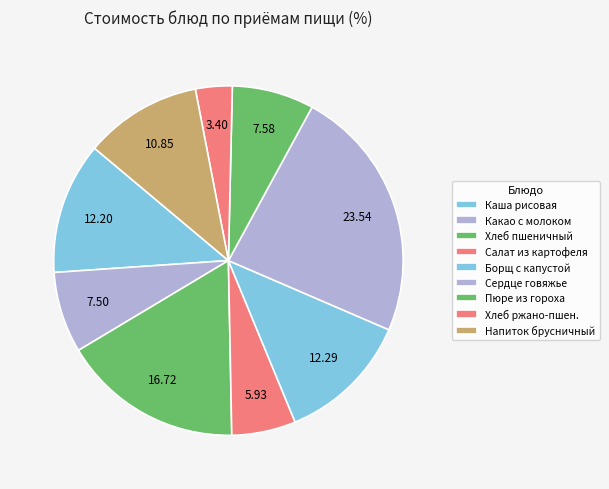

Which slice is the largest?

Сердце говяжье